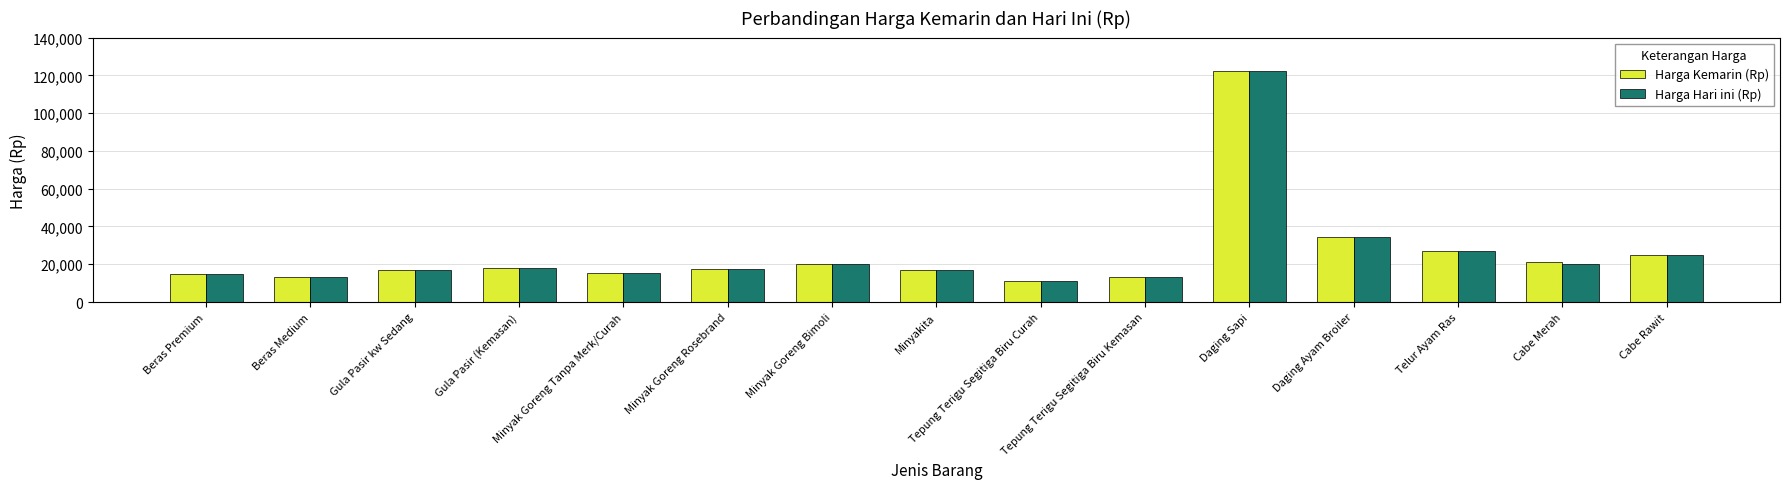

What is the label of the 3rd bar from the right?

Telur Ayam Ras